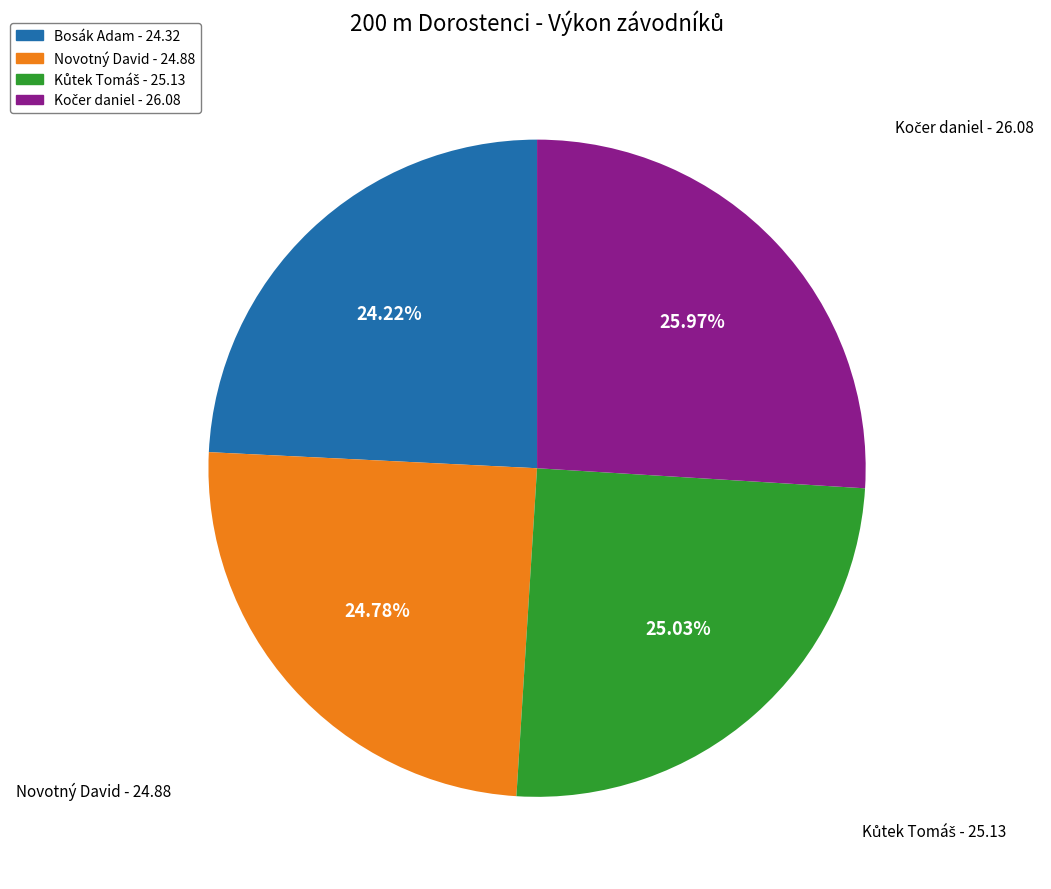

Which category has the smallest portion of the pie?

Bosák Adam